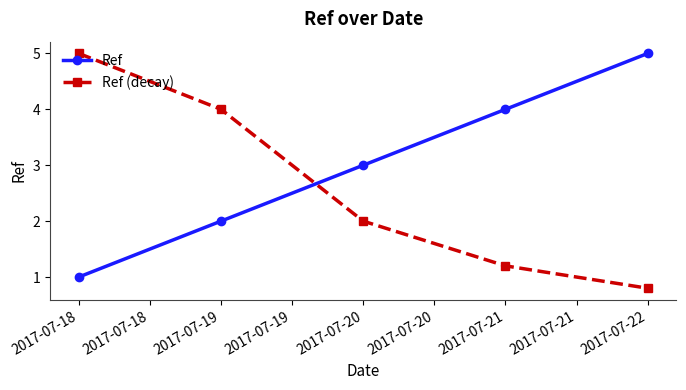

True or false: Ref (decay) has a value of 5.0 at 2017-07-18.

True